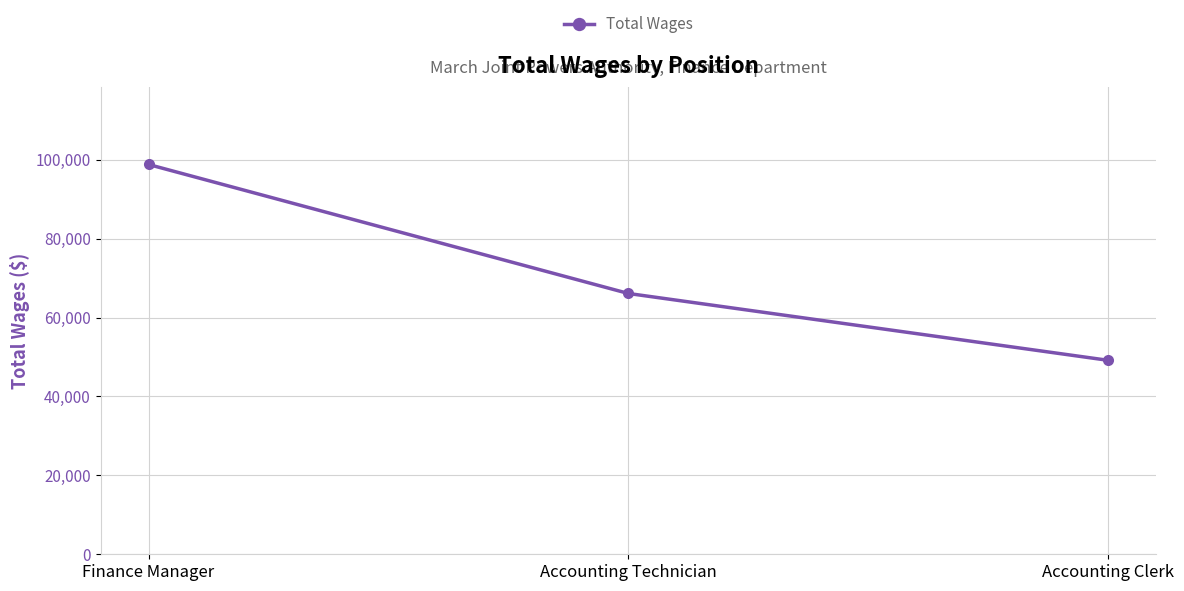

What is the label of the 3rd point from the left?

Accounting Clerk